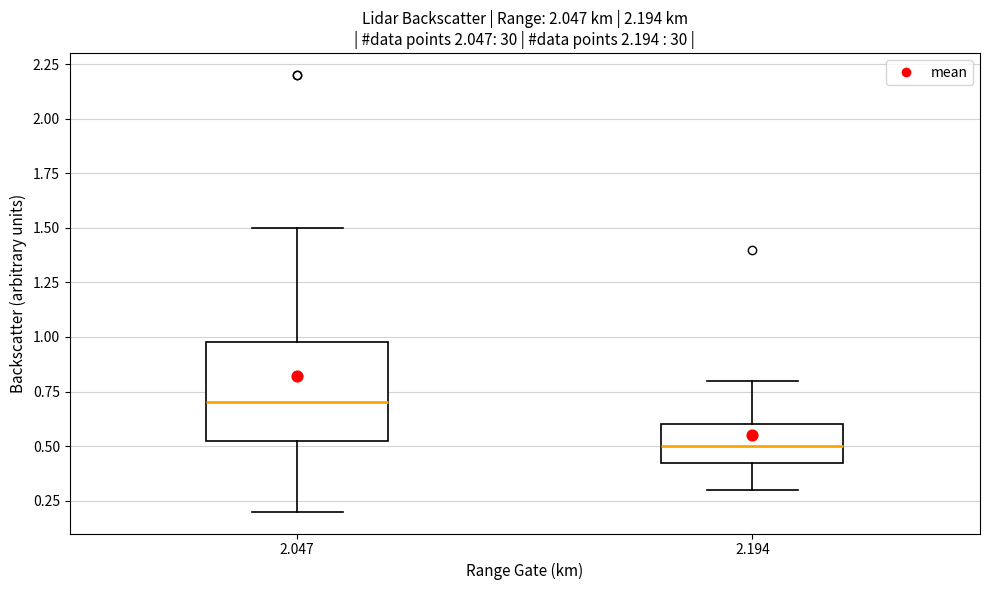

Which box has the highest median line?

2.047